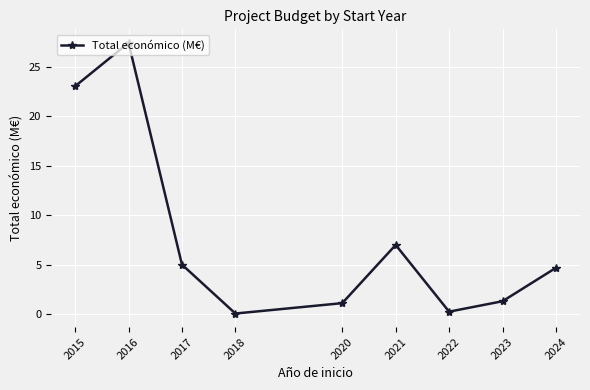

What is the change in value from 2015 to 2024?

-18.4